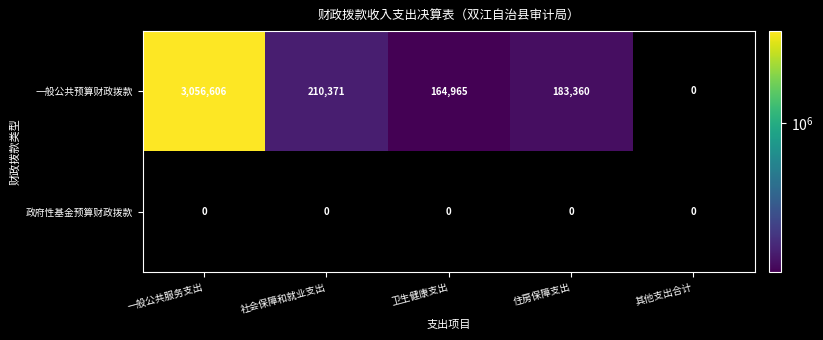

Which series has the widest spread of values?

一般公共预算财政拨款